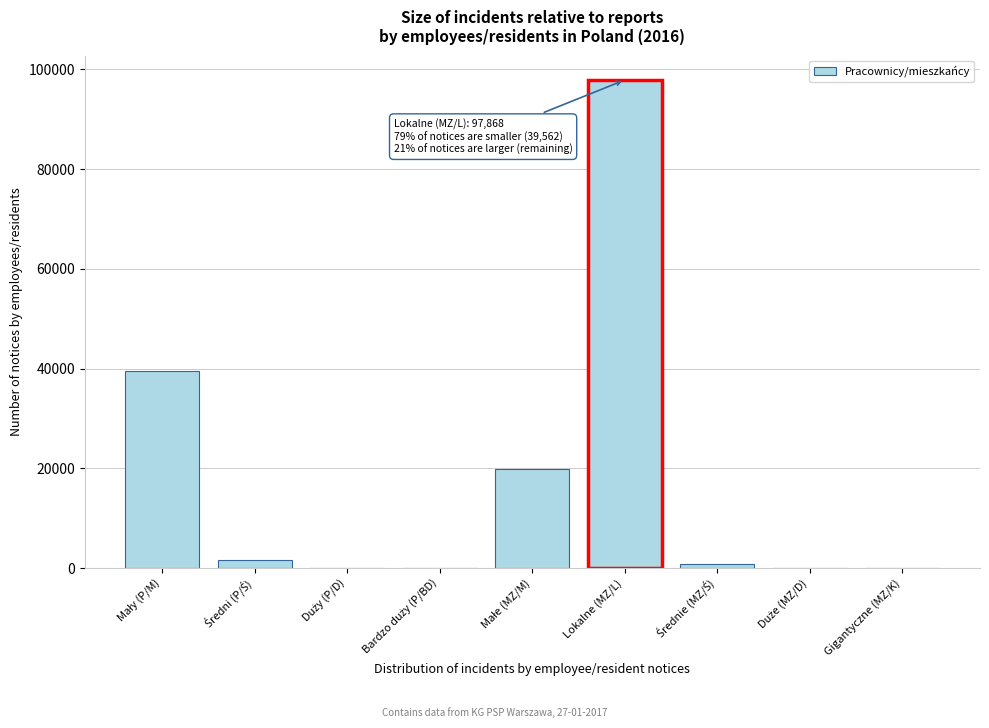

What is the maximum value shown in the chart?

97868